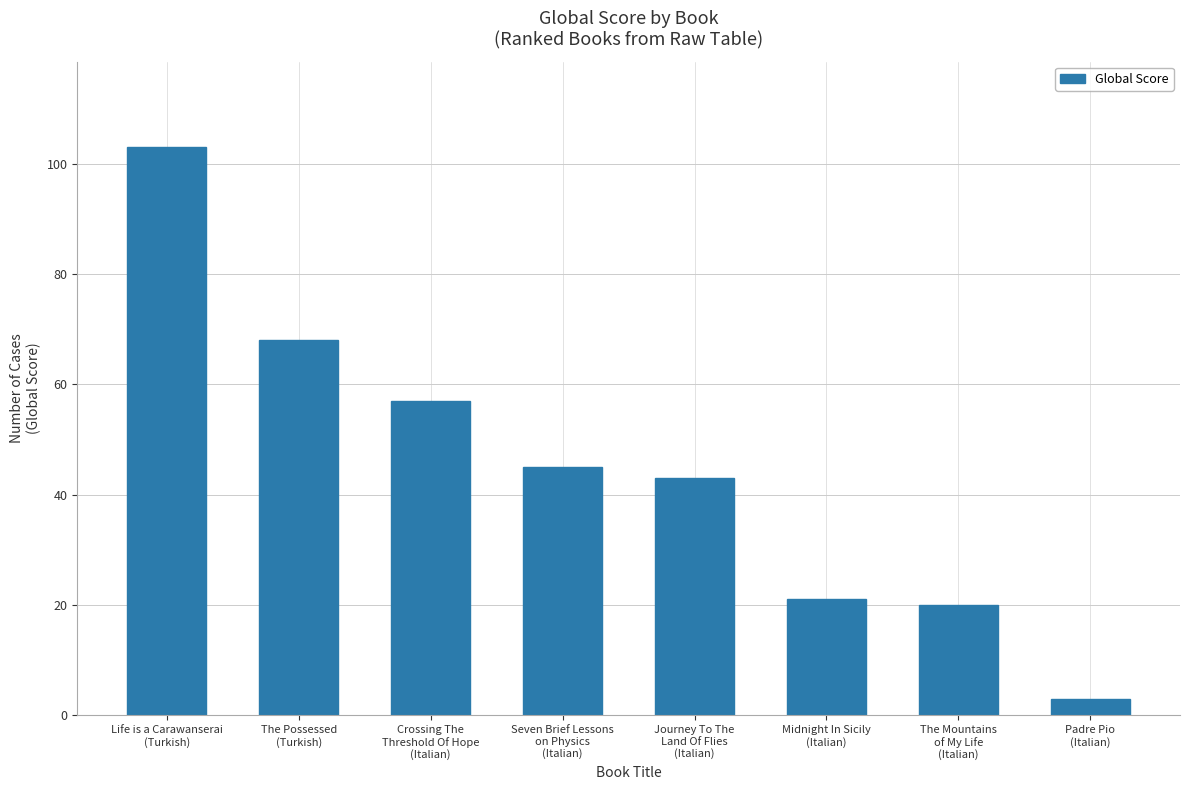

Which has a higher value, Life is a Carawanserai
(Turkish) or Seven Brief Lessons
on Physics
(Italian)?

Life is a Carawanserai
(Turkish)